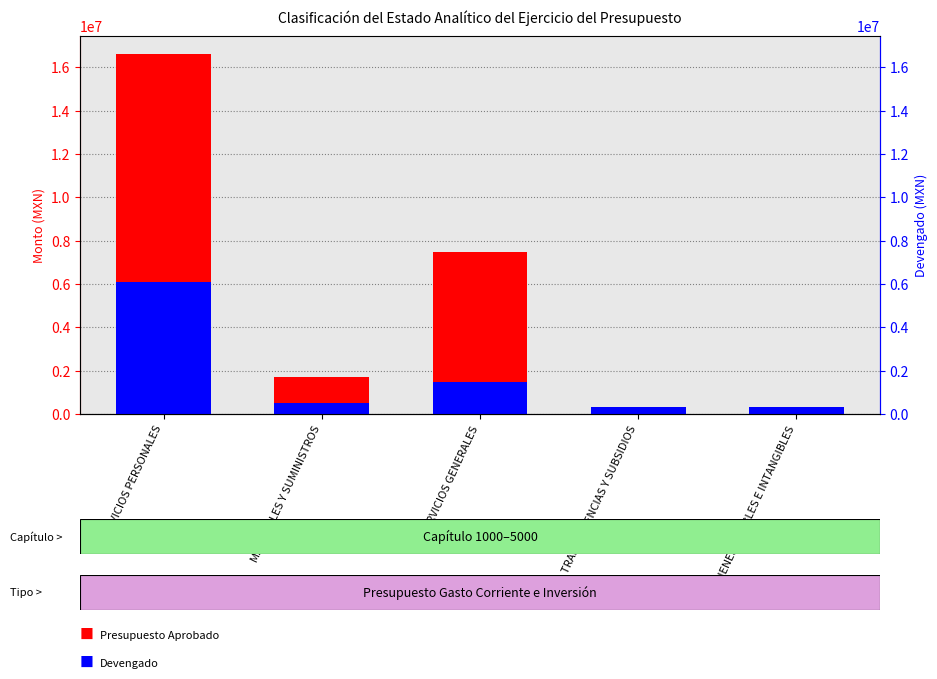

Where is Devengado nearest to the value 3208080?

SERVICIOS GENERALES